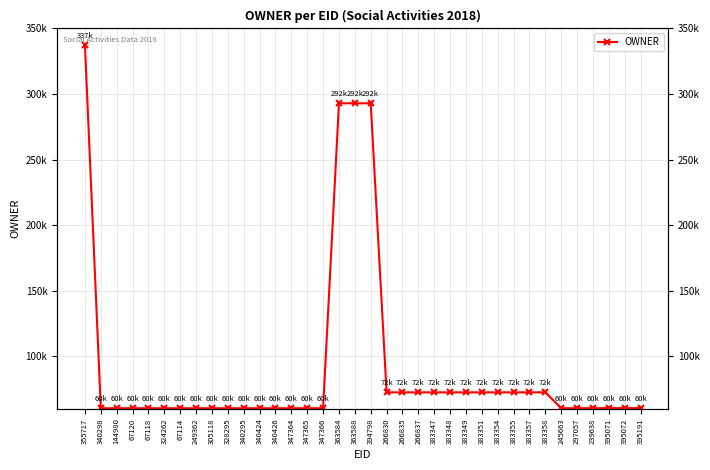

True or false: the data has more than 2 interior local peaks.

False